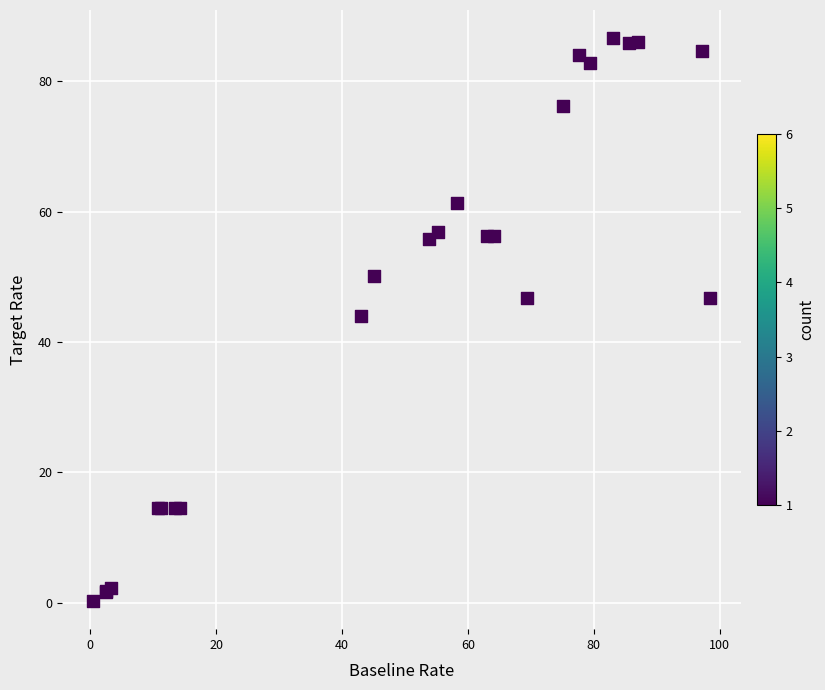

What Y value in the scatter plot is closest to 43?

44.0